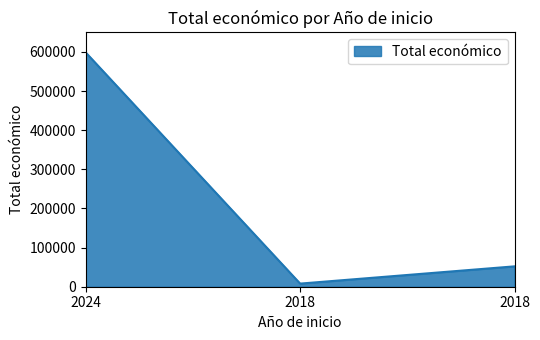

Reading left to right, what are all the values shown in this chart?

598609	7960	52055